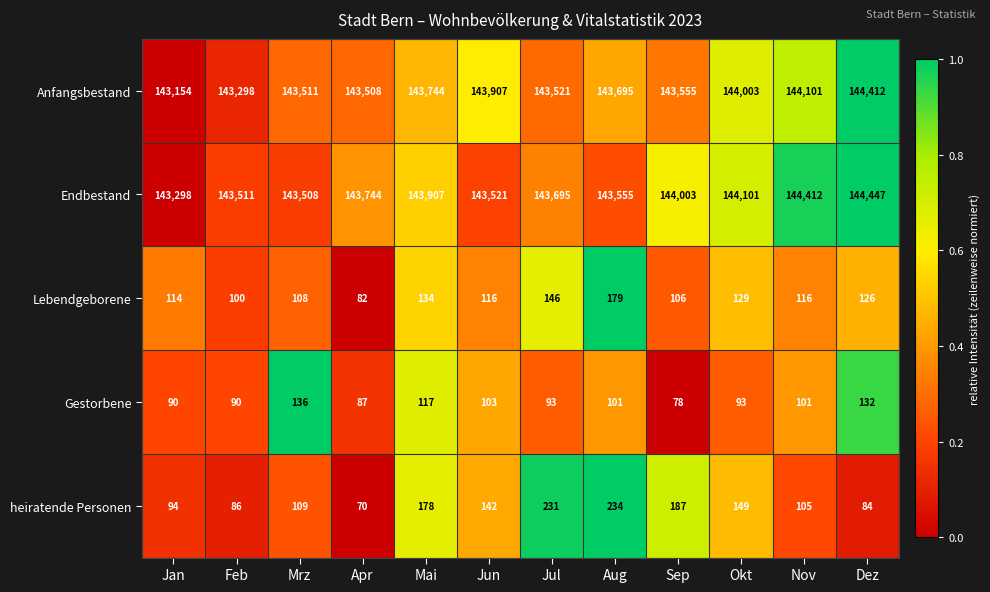

How many data points does each series have?

12